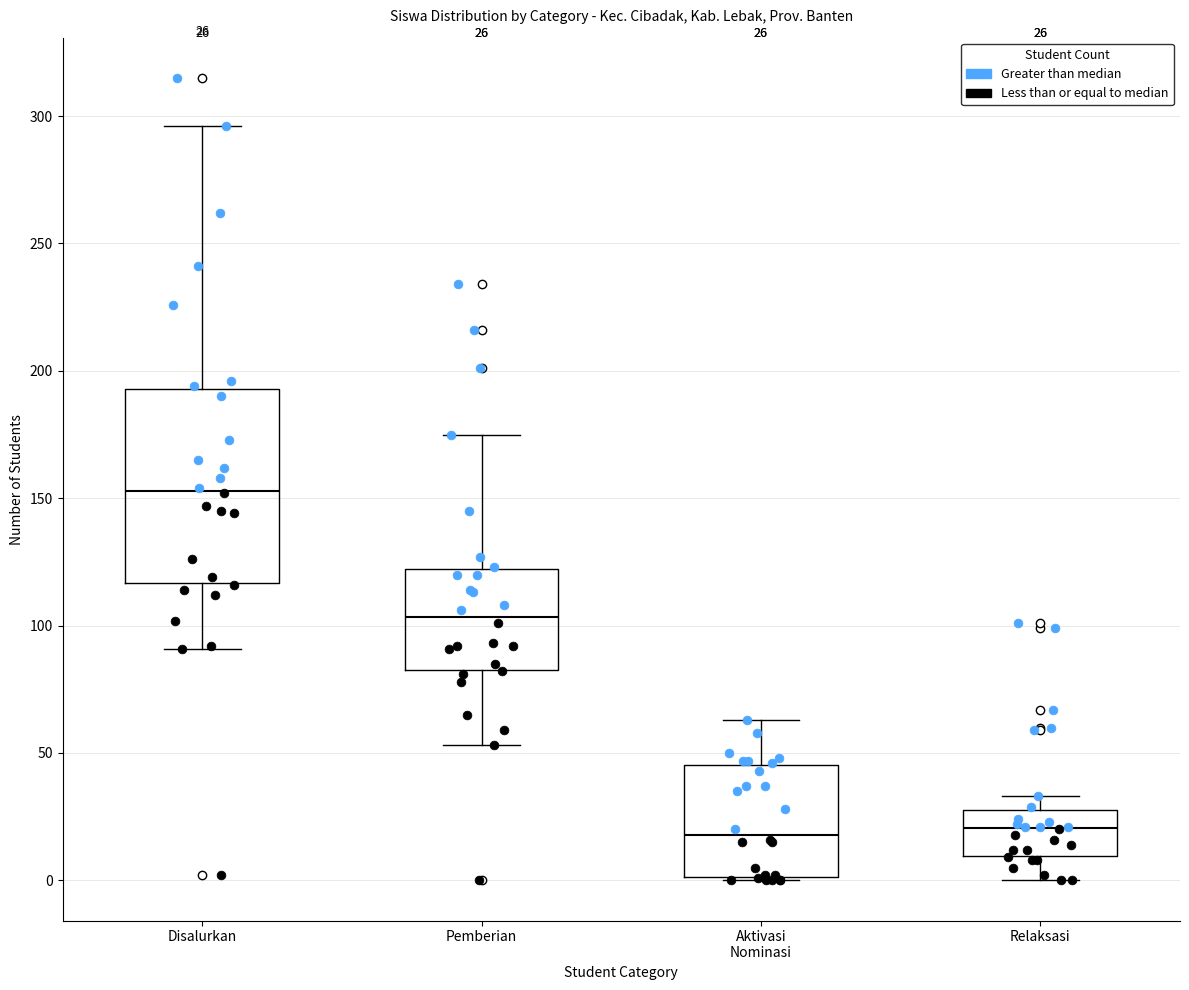

Comparing the boxes themselves (not the whiskers), which one is the tallest?

Disalurkan